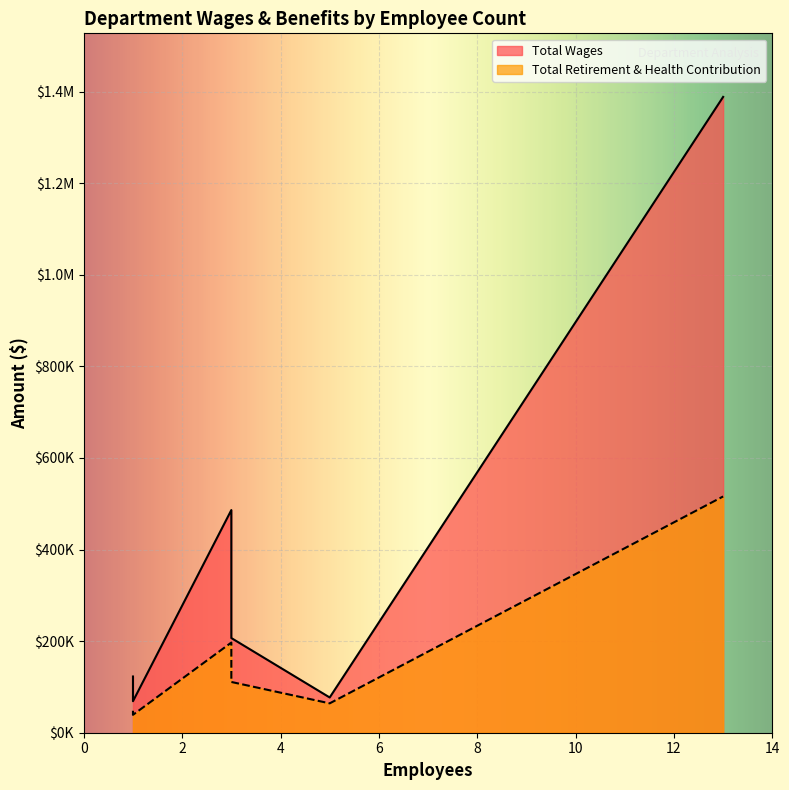

Is the value of Total Retirement & Health Contribution at Planning greater than the value of Total Wages at Administration?

No